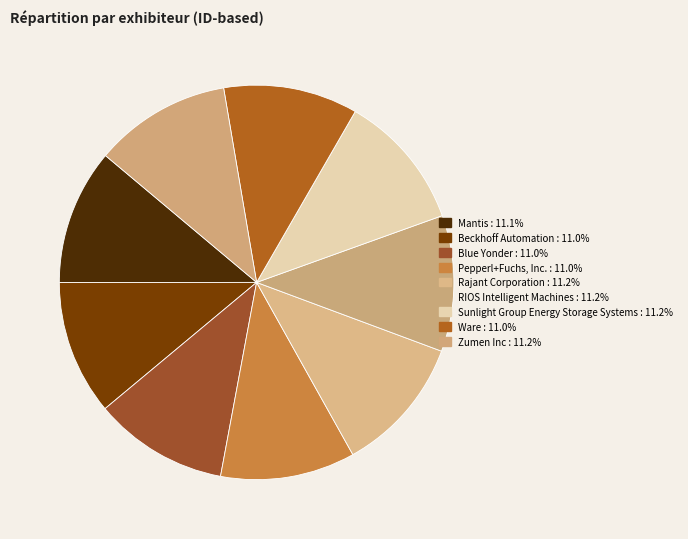

Which category has the biggest portion of the pie?

Rajant Corporation